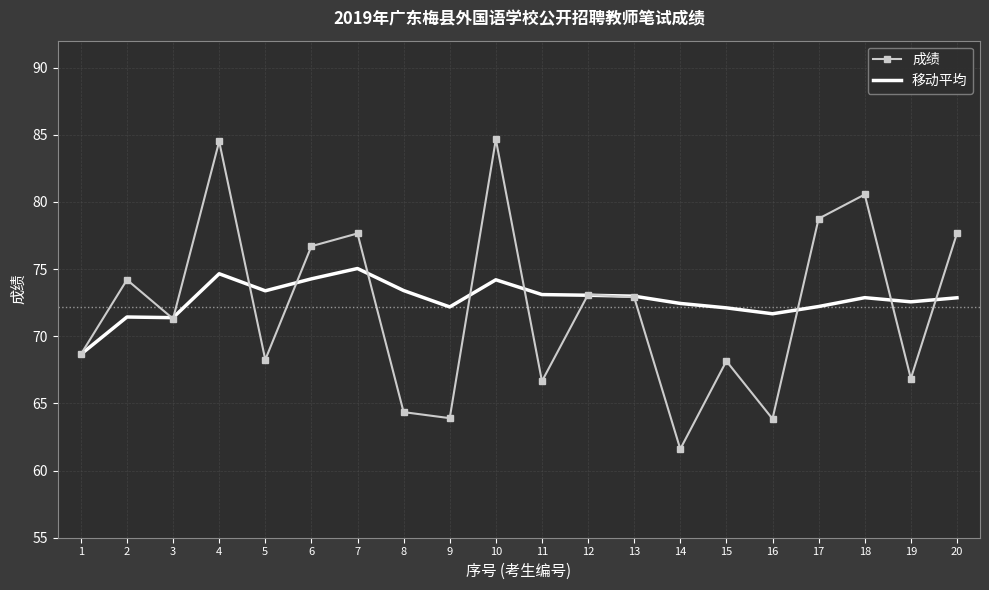

What is the sum of the 成绩 values at 15 and 11?

134.8